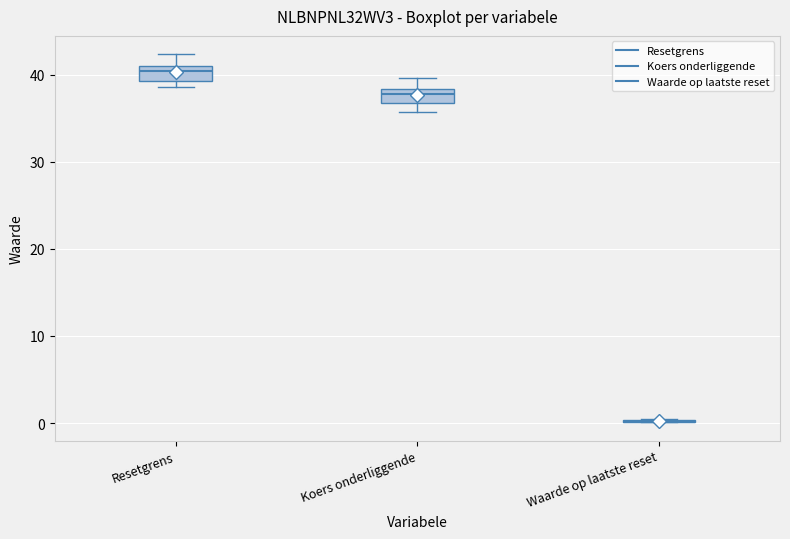

Where is the lower edge of the box for Resetgrens on the y-axis? The values are not printed on the chart, so give them approximately, as read against the axis.

39